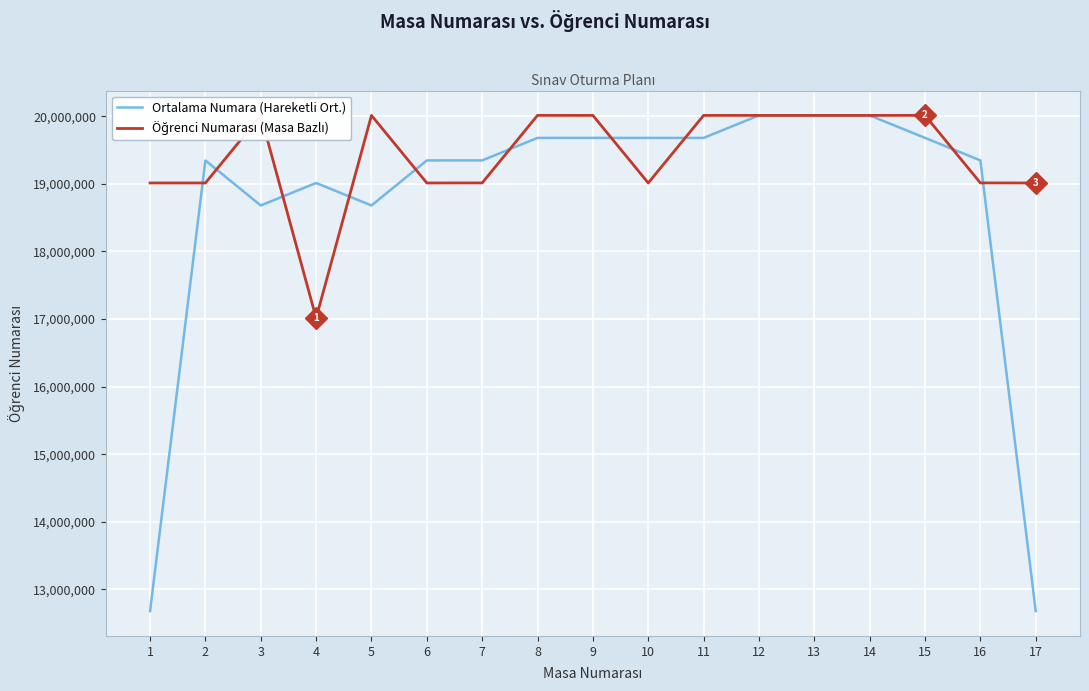

Is it true that Ortalama Numara (Hareketli Ort.) equals 9539233.4 at 6?

False